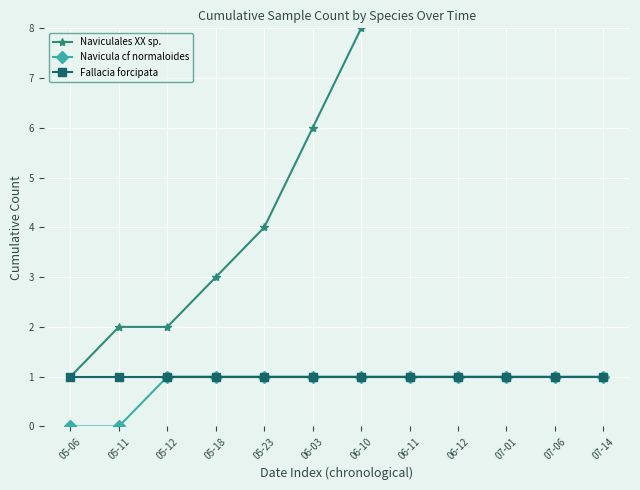

Which series has the largest range (max minus min)?

Naviculales XX sp.